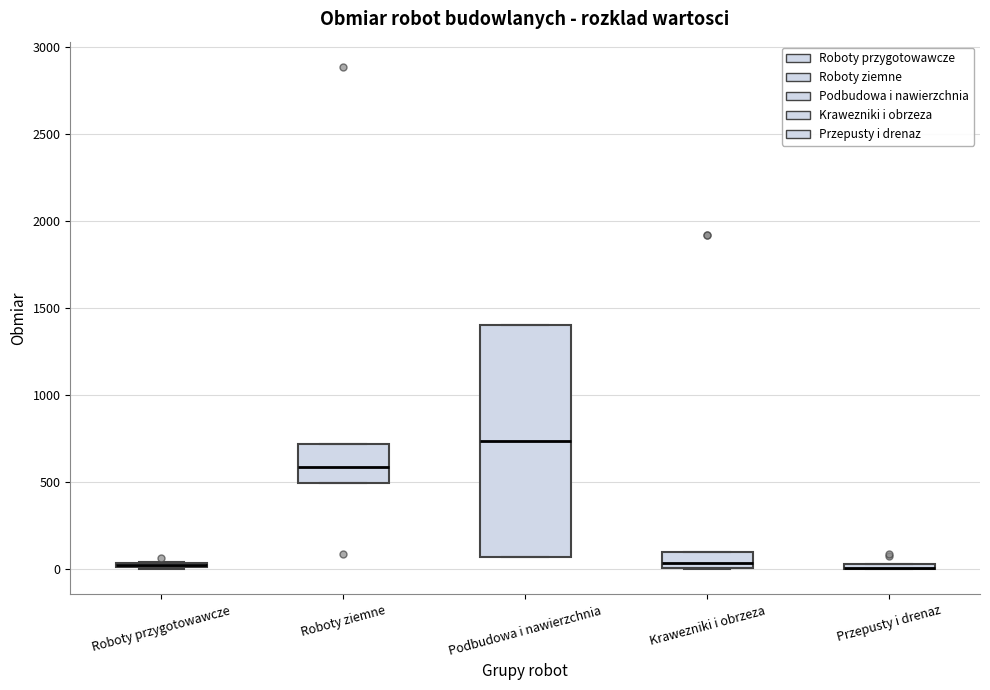

Where is the upper edge of the box for Przepusty i drenaz on the y-axis? The values are not printed on the chart, so give them approximately, as read against the axis.

50